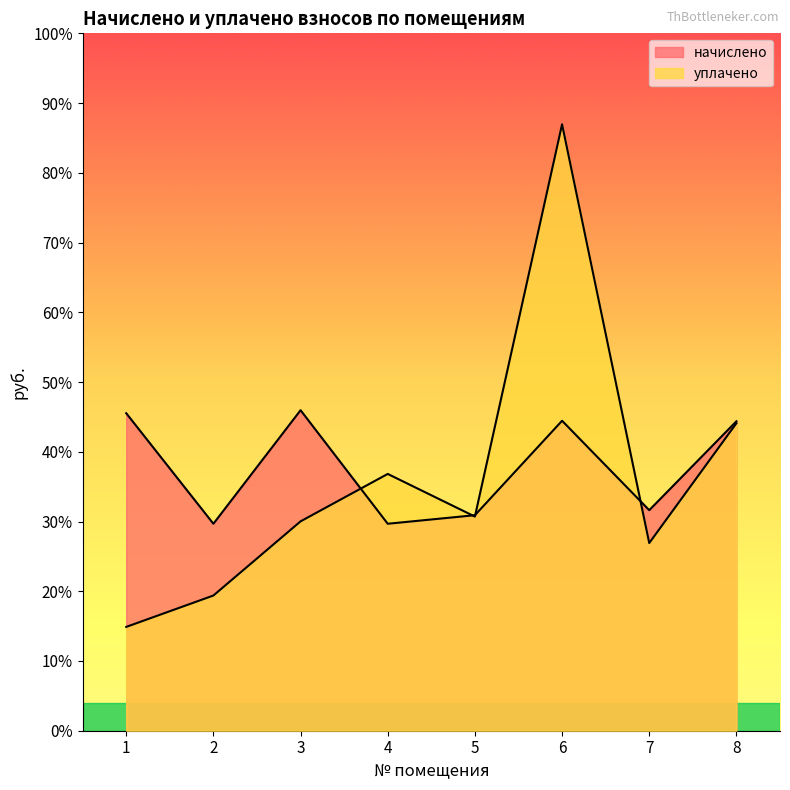

How many intersections are there between уплачено and начислено?

4